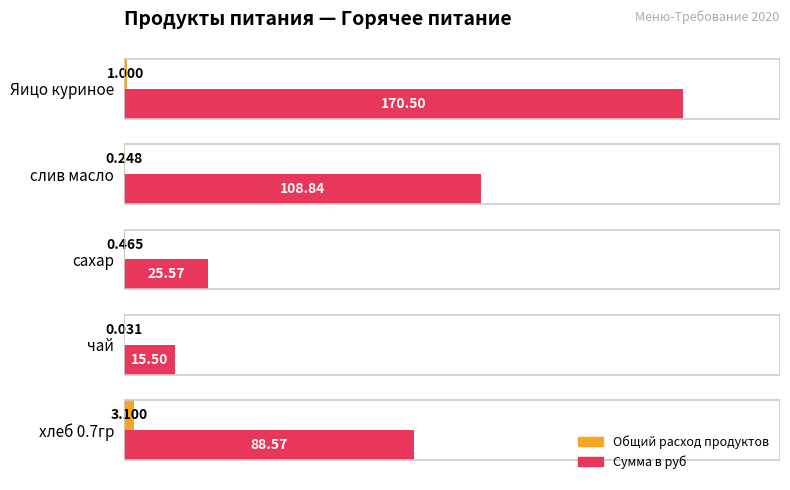

At which category does the chart reach its peak across all series?

Яицо куриное